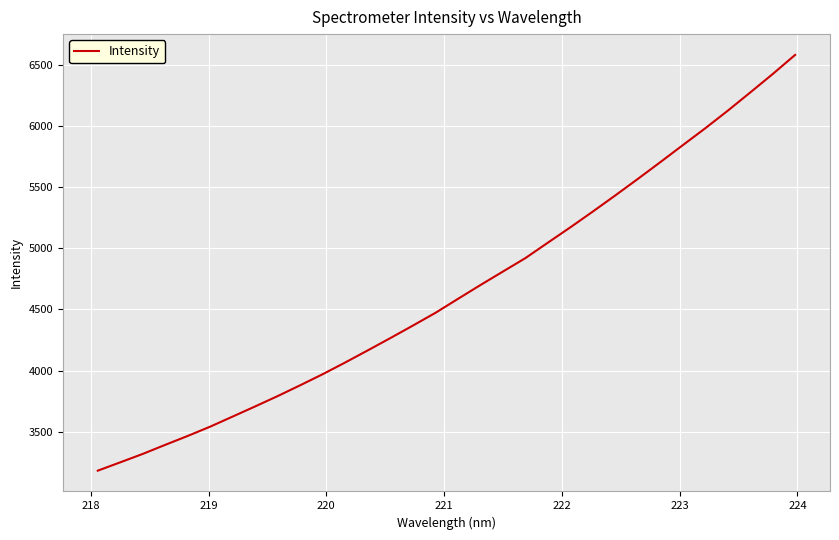

What is the difference between the maximum and minimum values?

3398.6